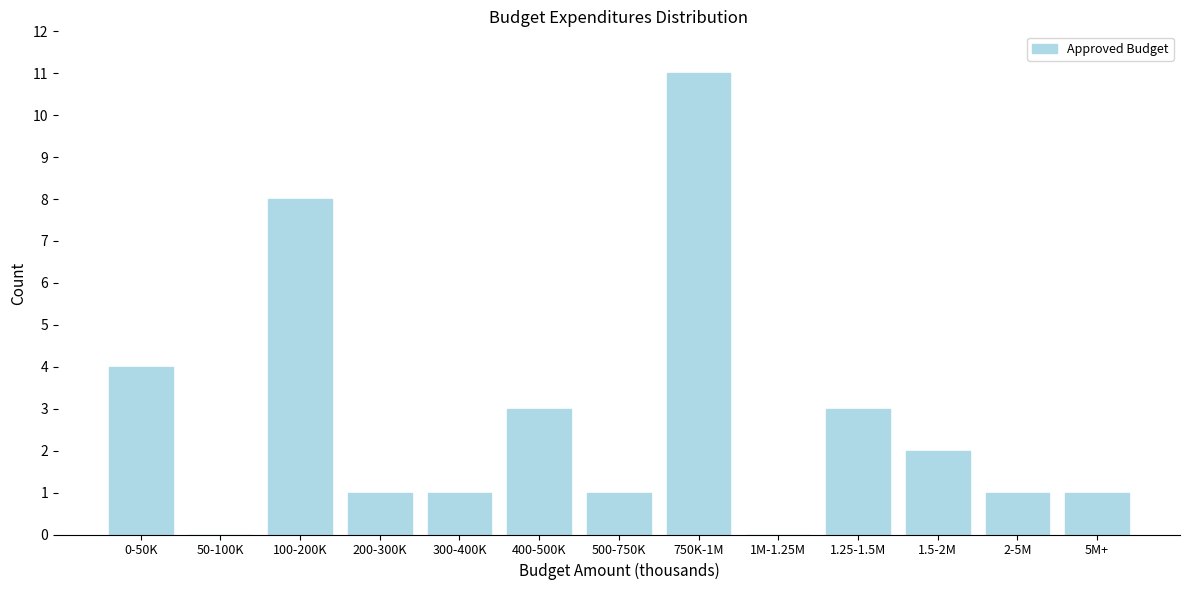

Reading left to right, extract all data points from this chart.

0-50K=4	50-100K=0	100-200K=8	200-300K=1	300-400K=1	400-500K=3	500-750K=1	750K-1M=11	1M-1.25M=0	1.25-1.5M=3	1.5-2M=2	2-5M=1	5M+=1